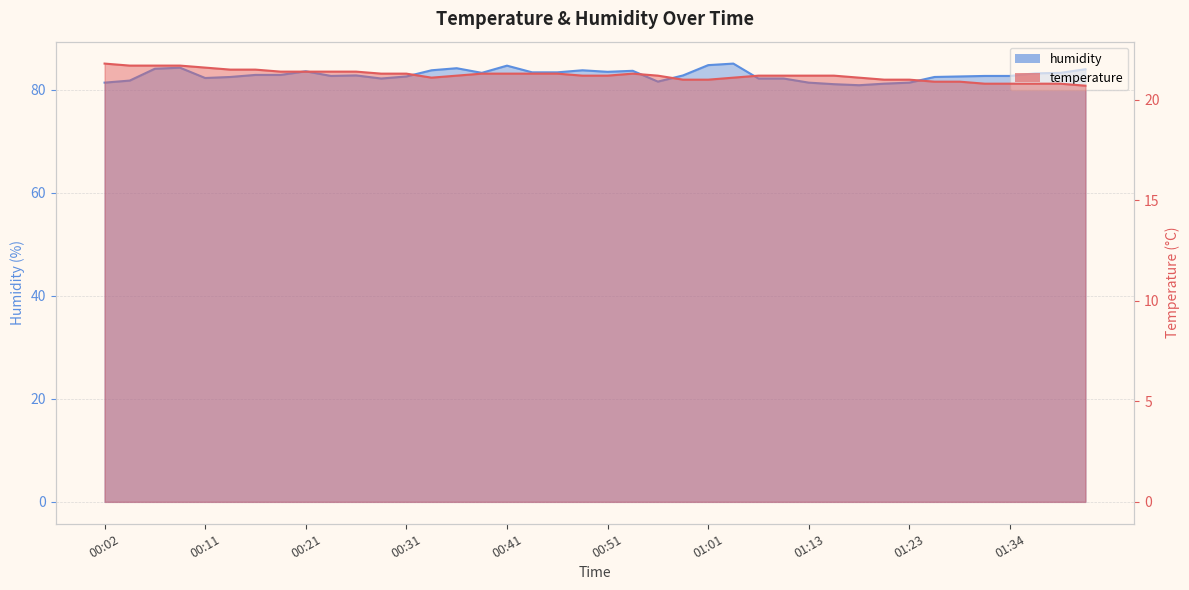

What is the minimum value shown in the chart?

20.7